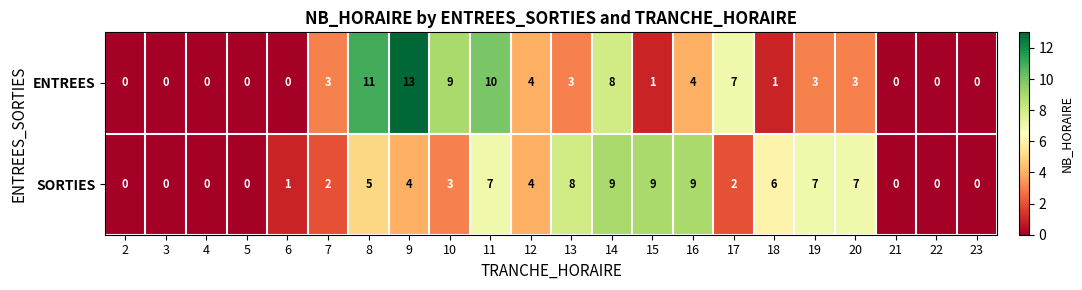

Which series has the largest total across all categories?

SORTIES